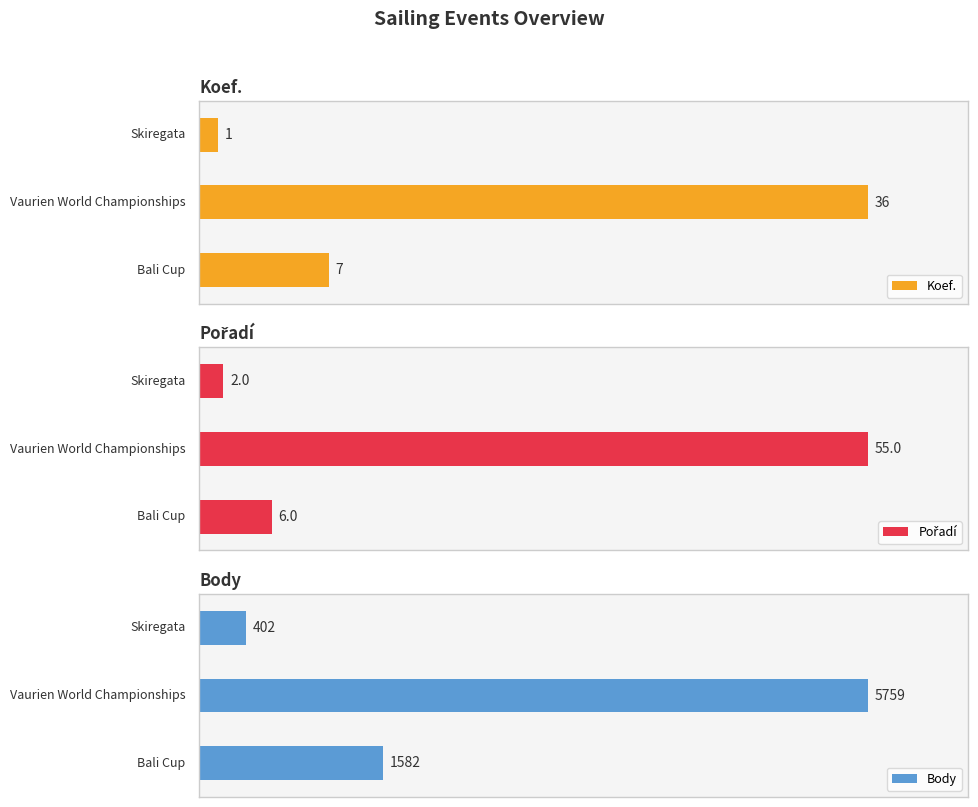

How many bars are there in each group?

3